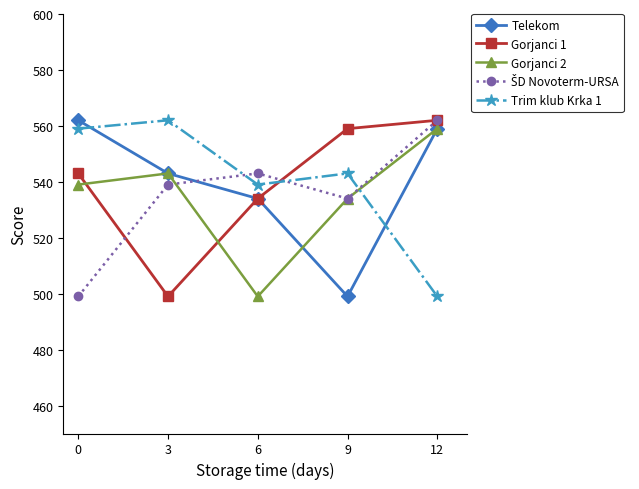

What is the difference between the highest and lowest values at 0?

63